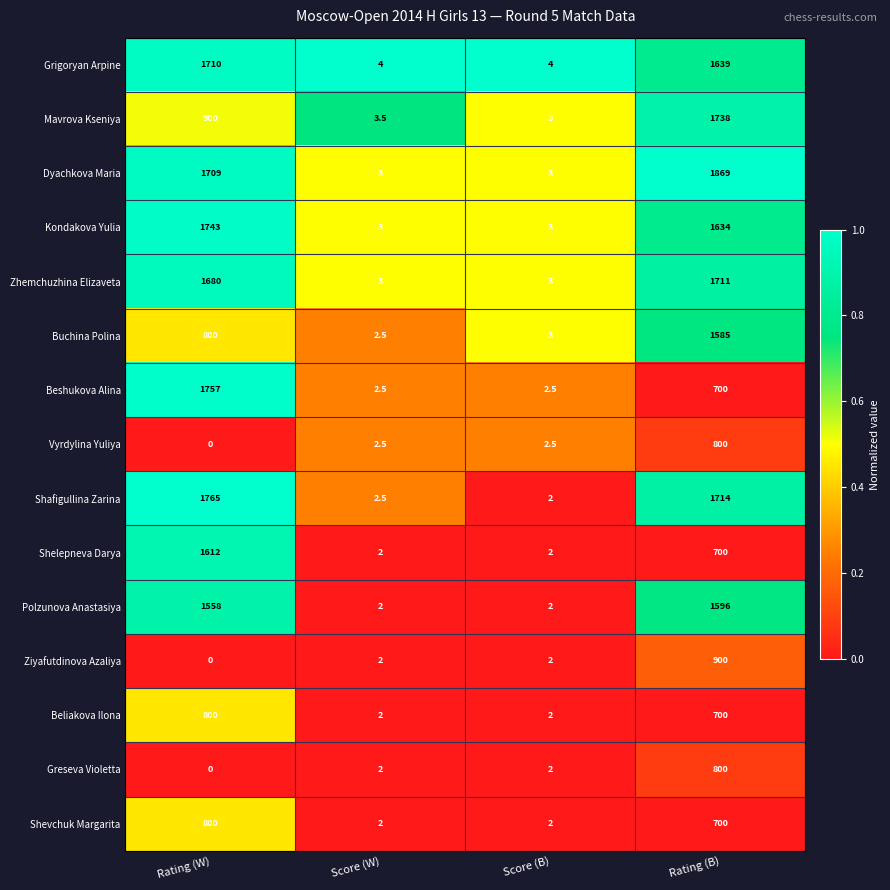

What is the maximum value shown in the chart?

1869.0